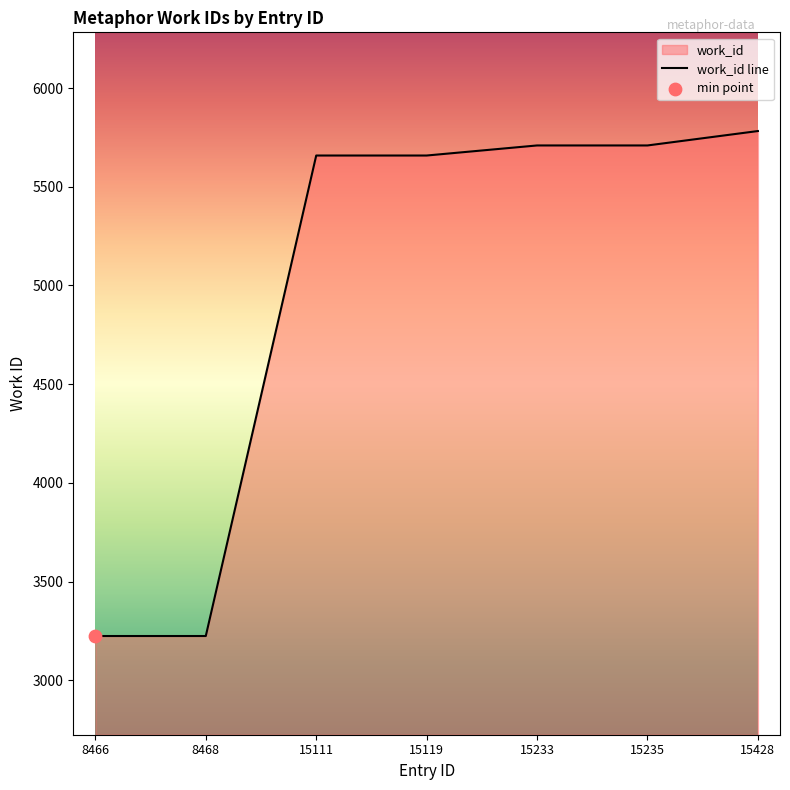

Approximately how many times larger is the value at 15428 compared to 15111?

1.0